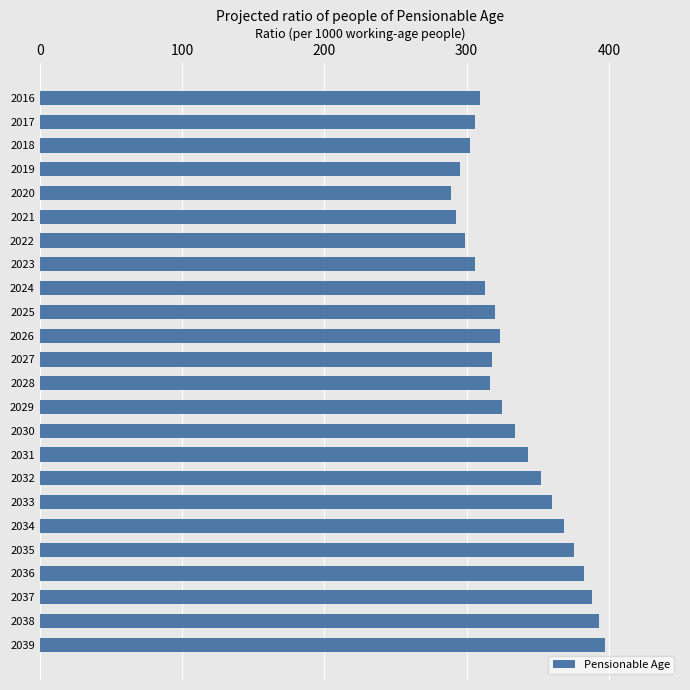

How many data points are less than 323?

12